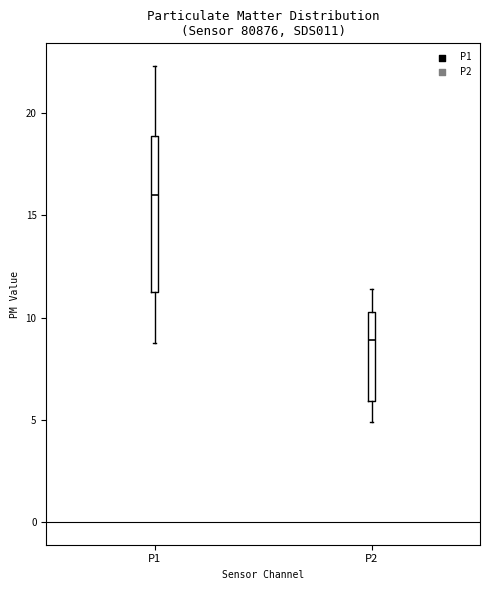

Reading left to right, transcribe this box plot: for each box, give where its median line is, the range the box spans, and where its two whiskers end, as read against the y-axis. The values are not printed on the chart, so give them approximately, as read against the axis.

P1: median 16.0, box 11.0 to 19.0, whiskers 8.5 to 22.5
P2: median 9.0, box 6.0 to 10.0, whiskers 5.0 to 11.5